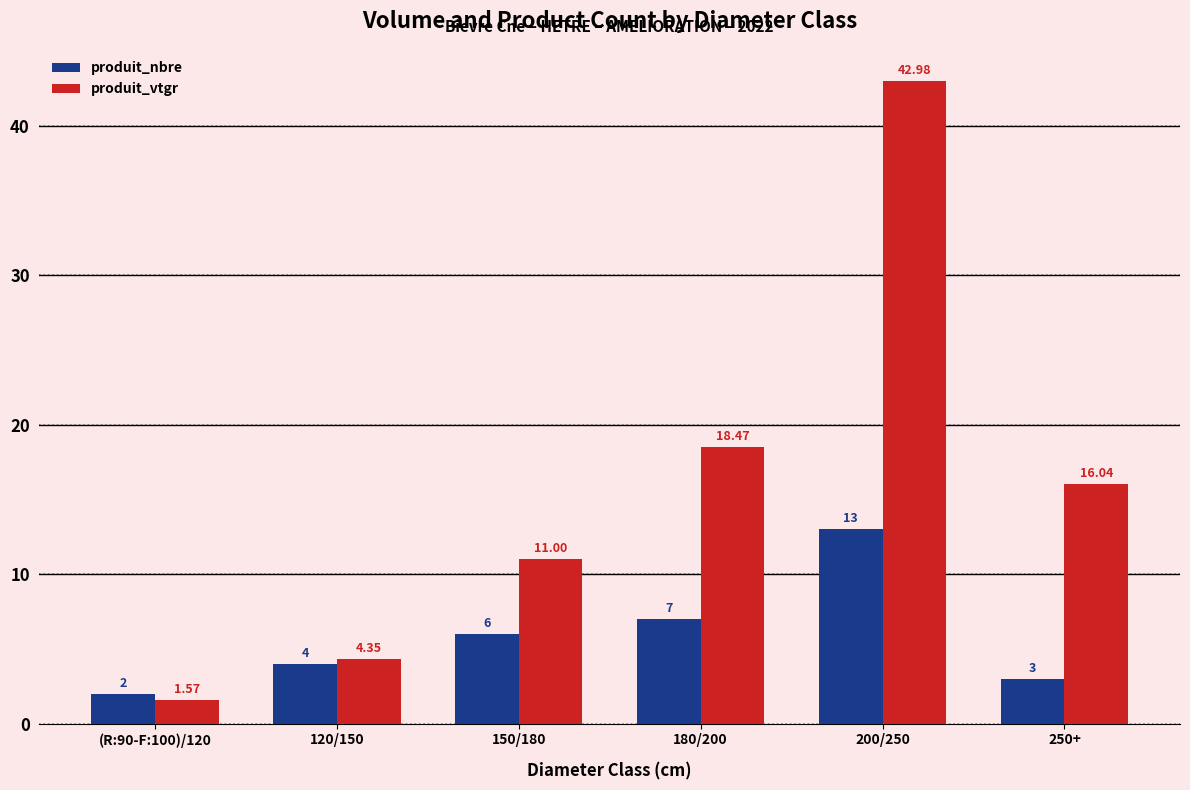

Is it true that produit_vtgr equals 2.3 at 120/150?

False